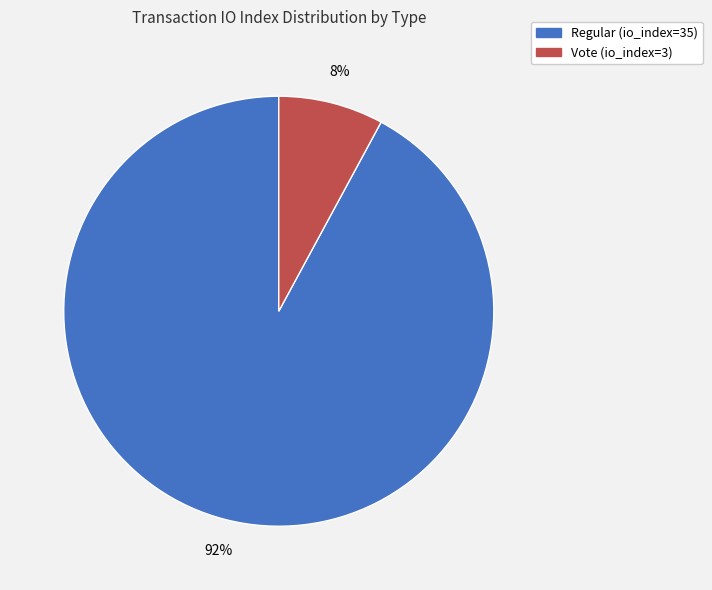

Approximately how many times larger is the value at Vote (io_index=3) compared to Regular (io_index=35)?

0.1